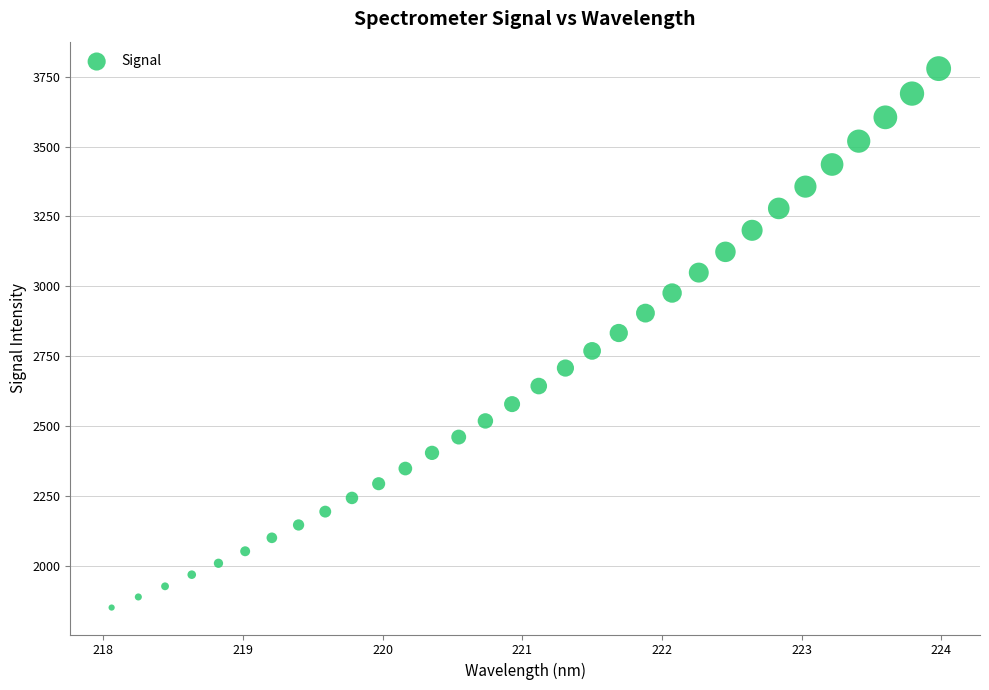

What is the range of X values (max minus min)?

5.9